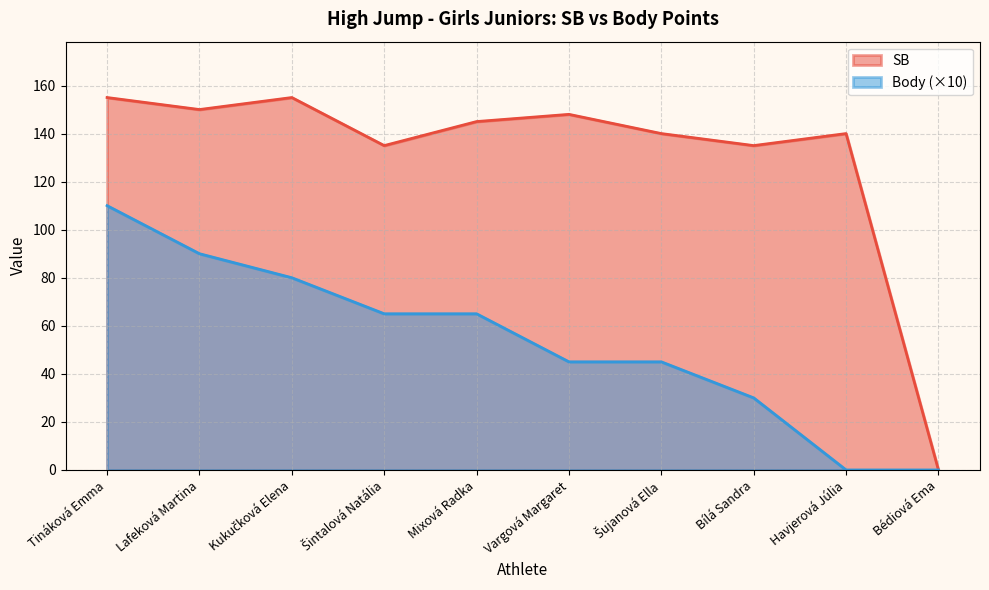

Between Vargová Margaret and Bílá Sandra, which series saw the biggest shift?

Body (×10)